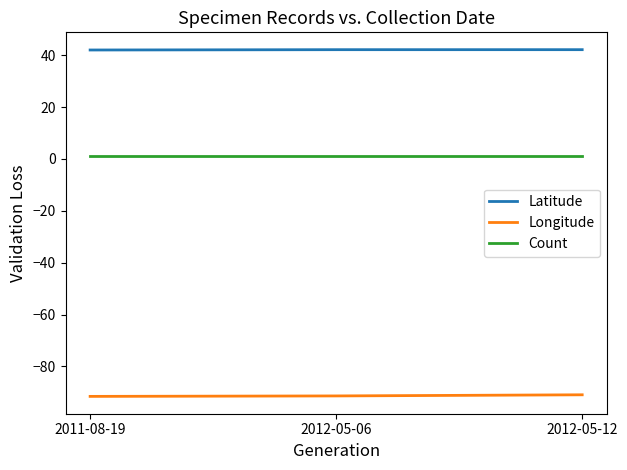

At 2011-08-19, list the series in order from smallest to largest.

Longitude, Count, Latitude